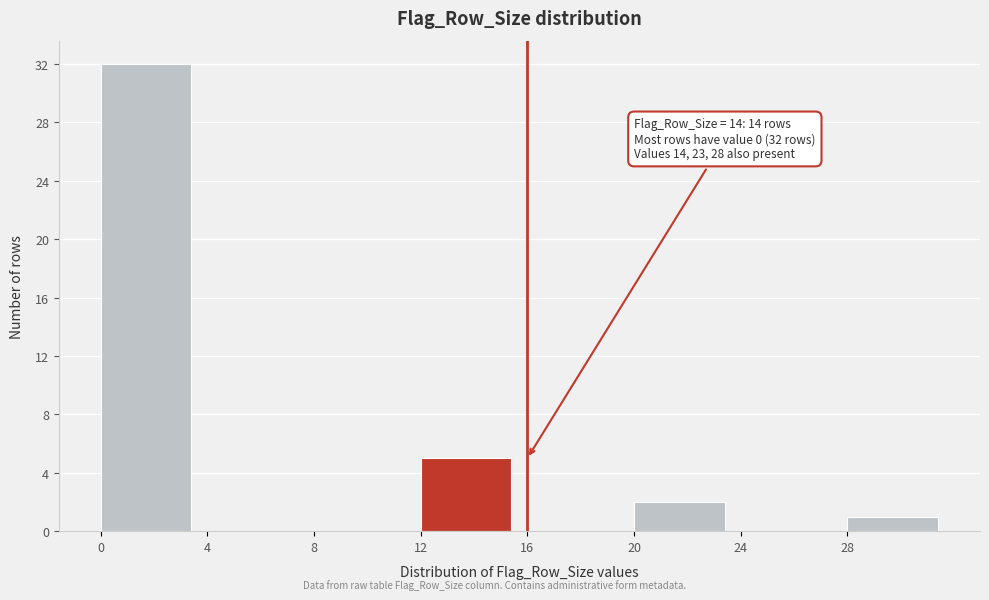

Which range on the x-axis has the tallest bar?

0 to 4